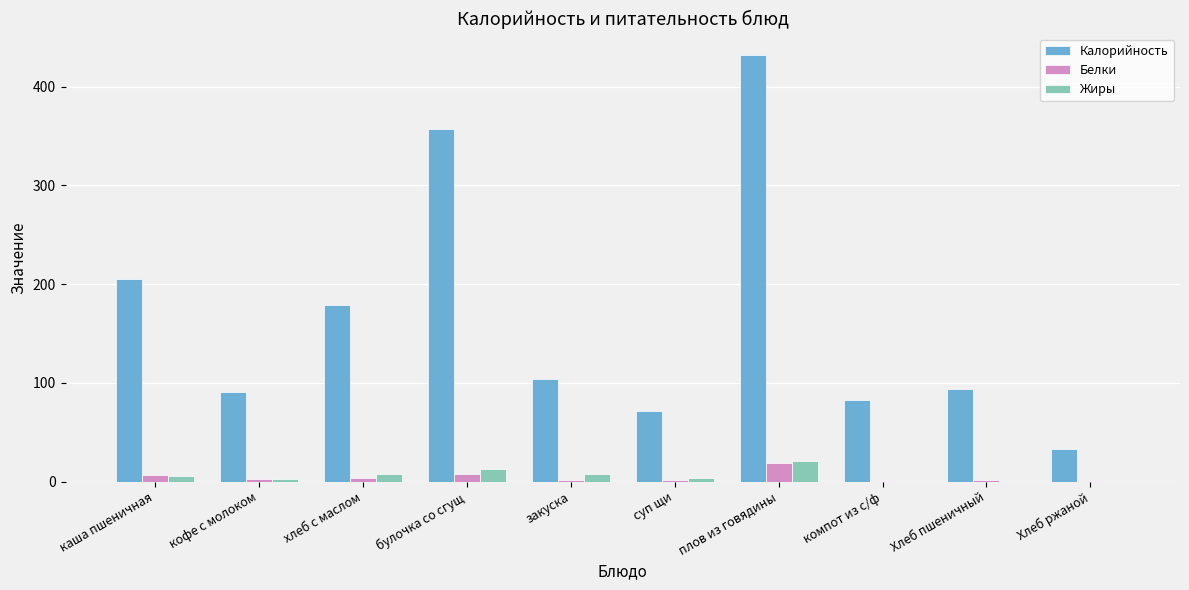

Are the bars grouped side by side (vs. stacked)?

Yes